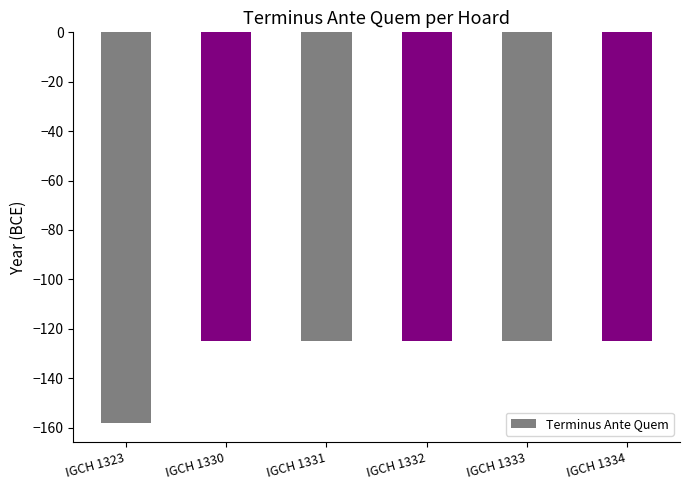

What is the value of the 3rd bar from the left?

-125